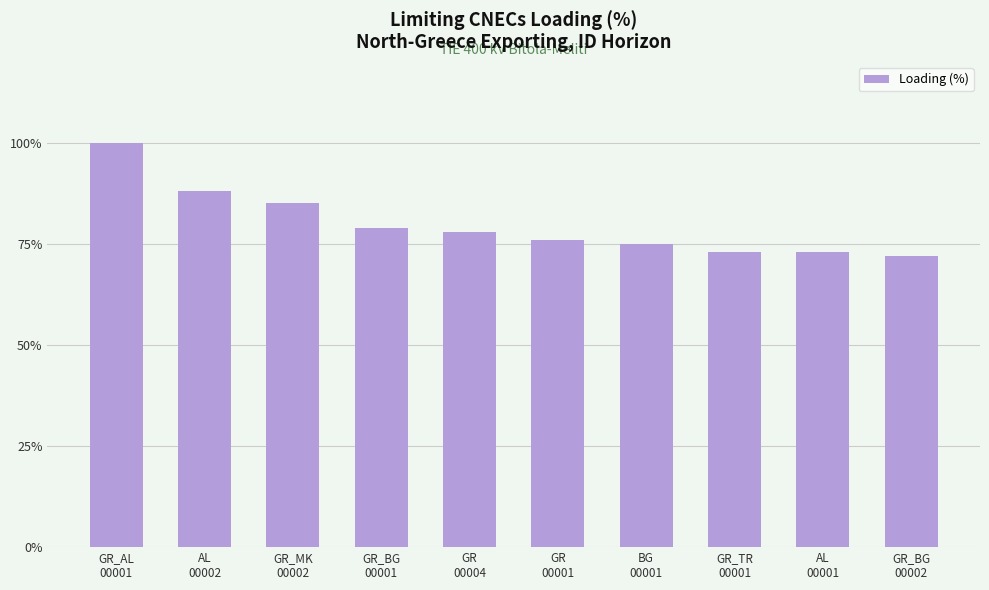

Is it true that the value at AL
00002 is 88?

True